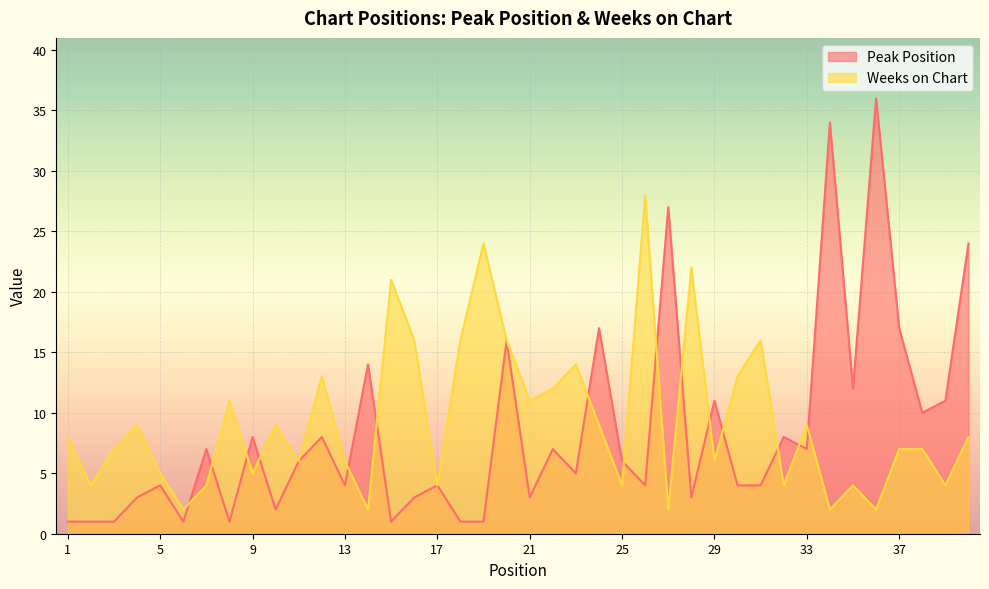

At which category does Weeks on Chart reach its first local valley?

2